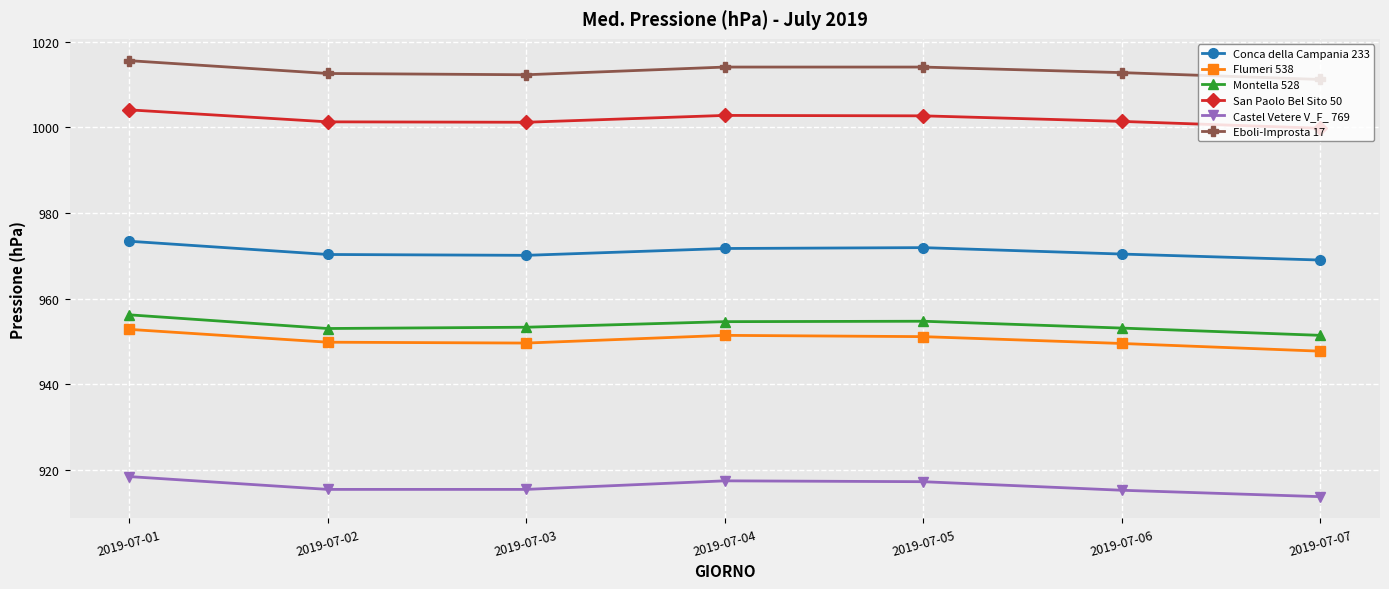

The value of Montella 528 at 2019-07-06 is 622.2. True or false?

False